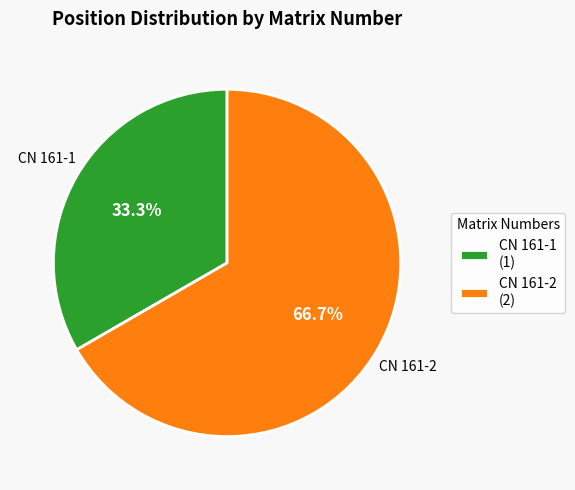

Combined, do CN 161-2 and CN 161-1 account for over 50%?

Yes